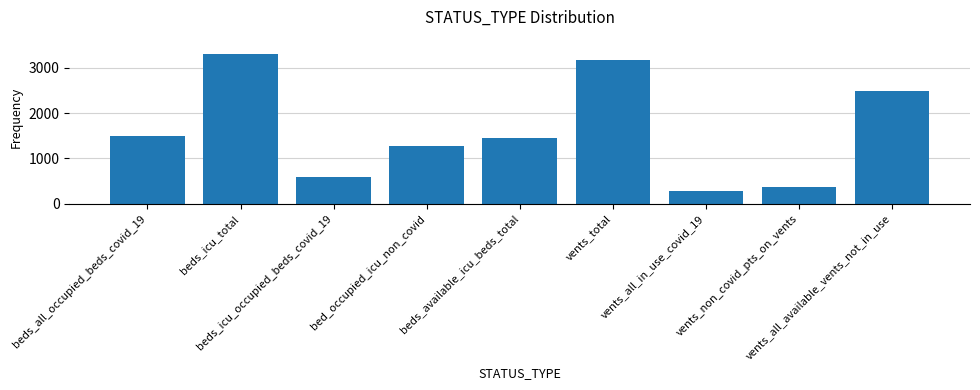

How many bars are there in total?

9